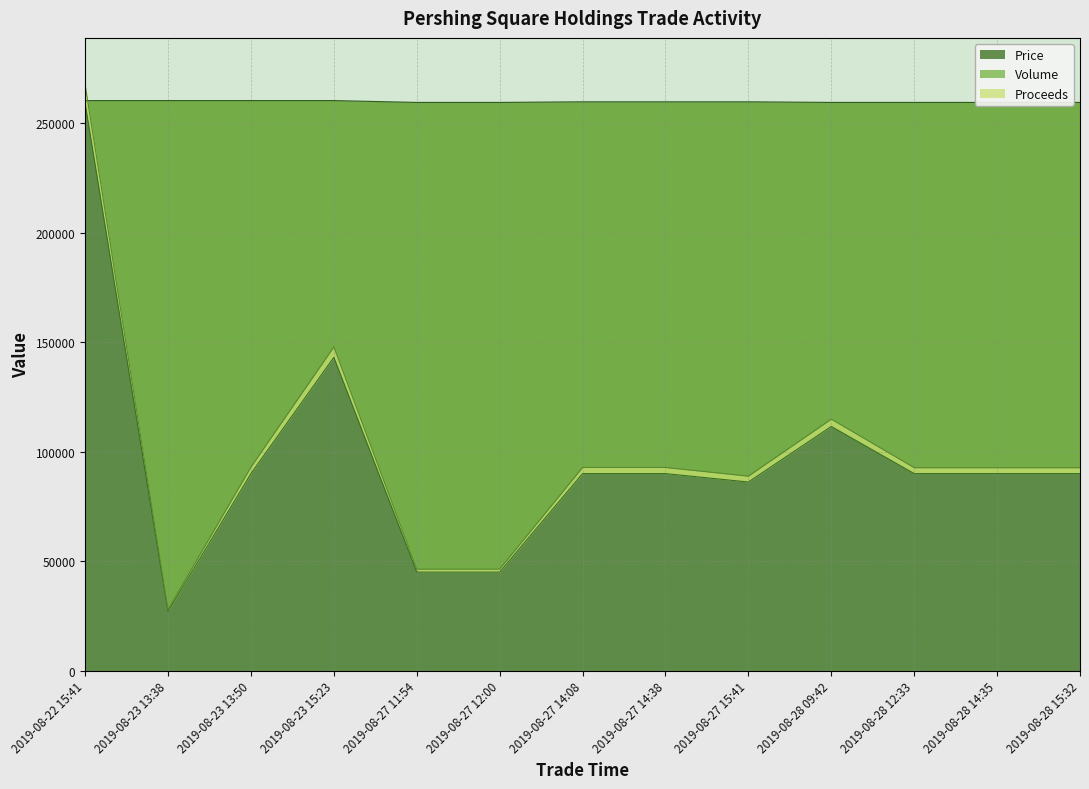

The Volume series shows 41743.2 at 2019-08-23 13:38. True or false?

False